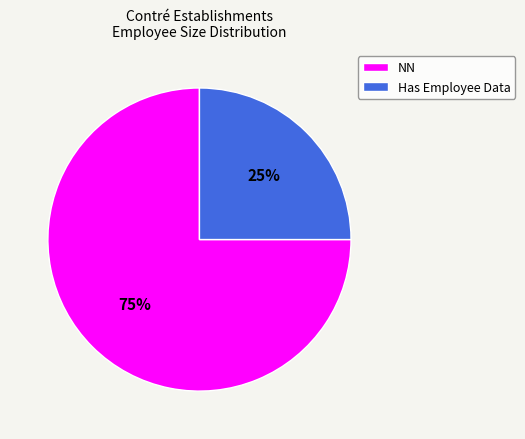

Approximately how many times larger is the value at Has Employee Data compared to NN?

0.3